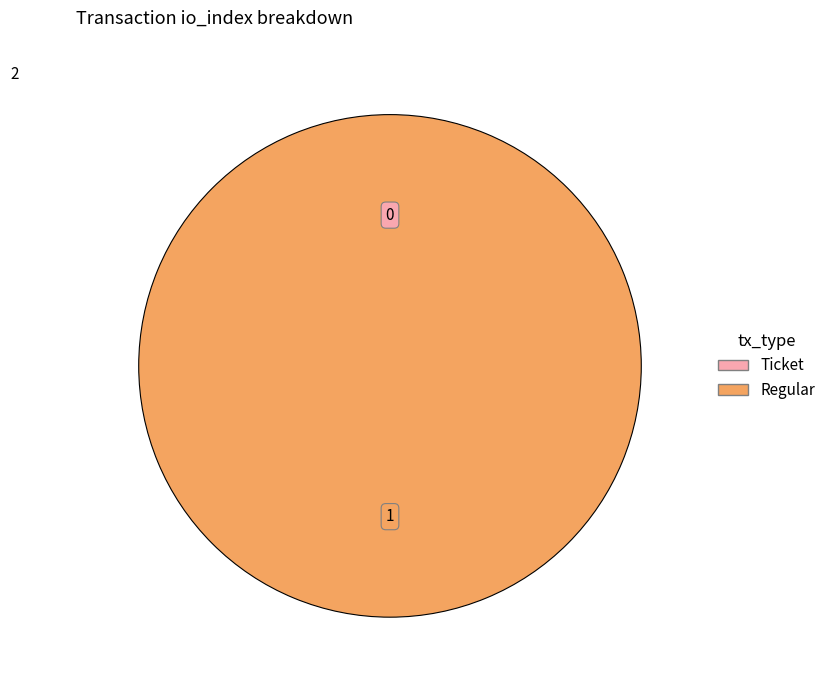

True or false: Ticket accounts for 9% of the total.

False